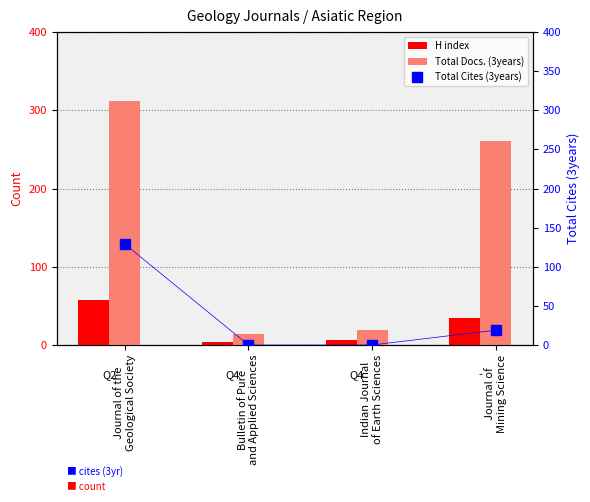

The H index series shows 10 at Indian Journal
of Earth Sciences. True or false?

False